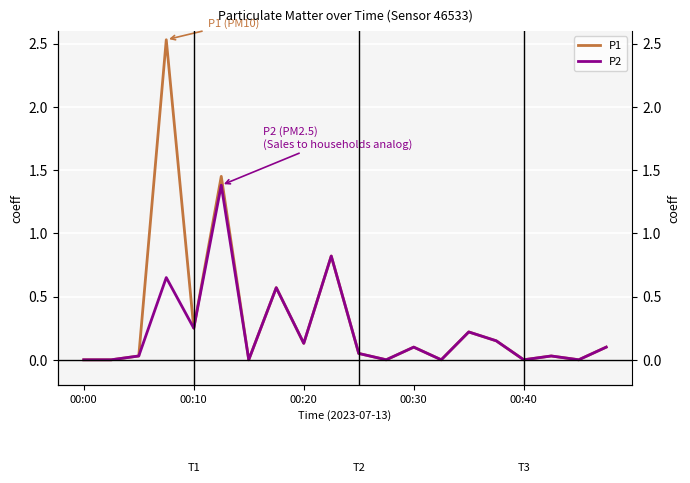

Does the chart display data point markers on the line(s)?

No